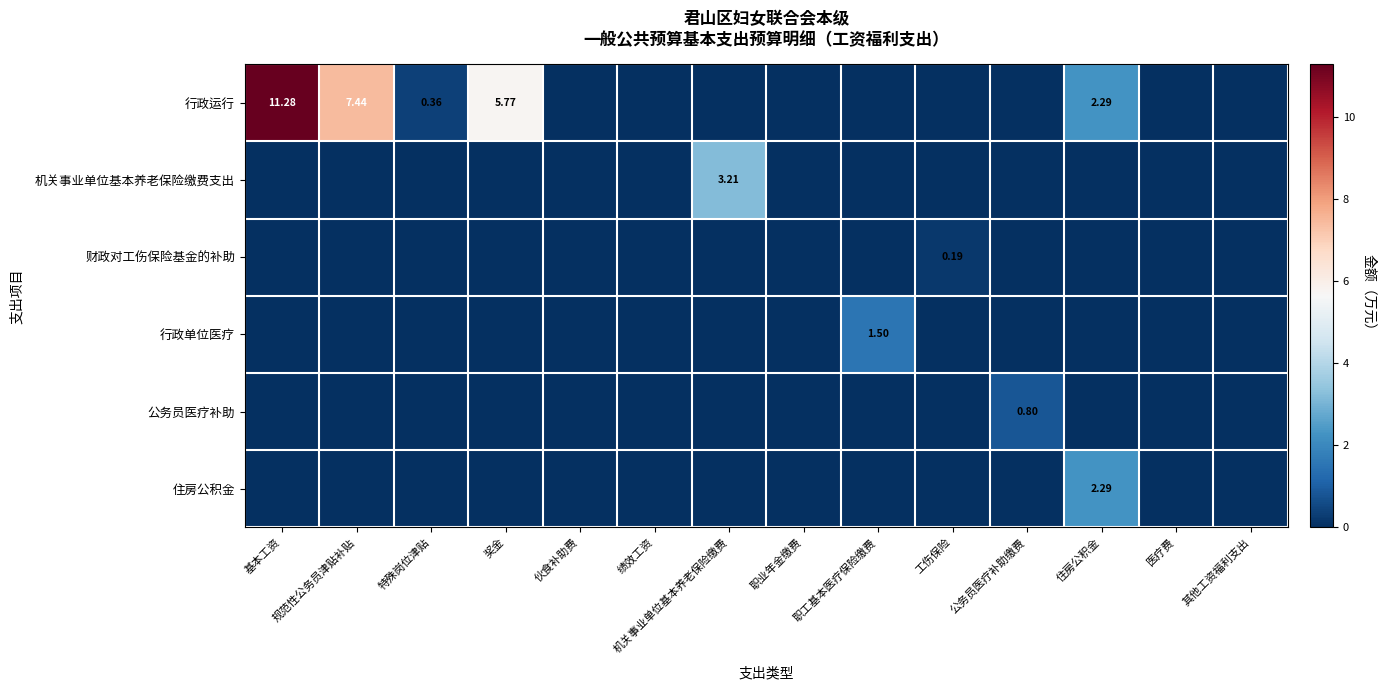

Is it true that 财政对工伤保险基金的补助 equals 0.0 at 伙食补助费?

True